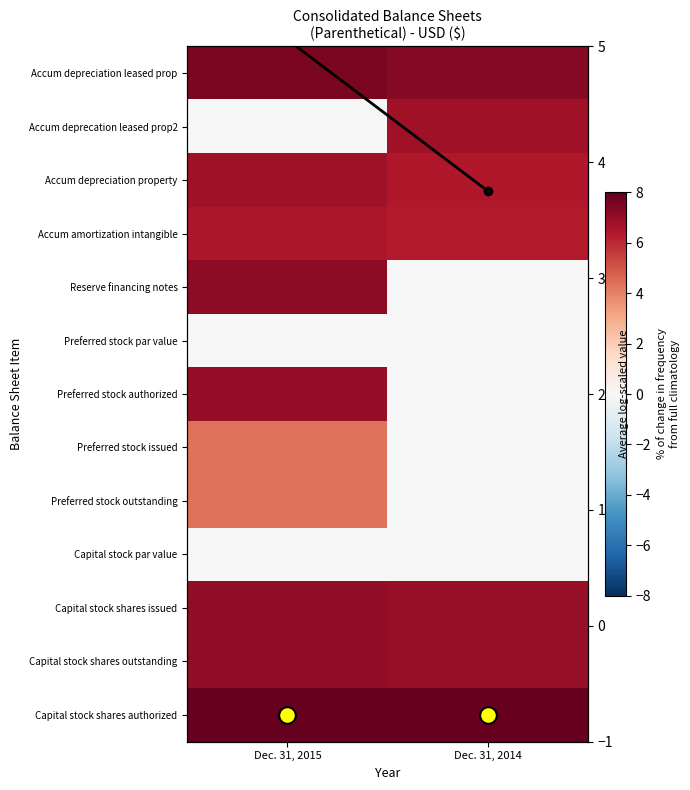

Rank the categories by Accum depreciation leased prop value from highest to lowest.

Dec. 31, 2015, Dec. 31, 2014